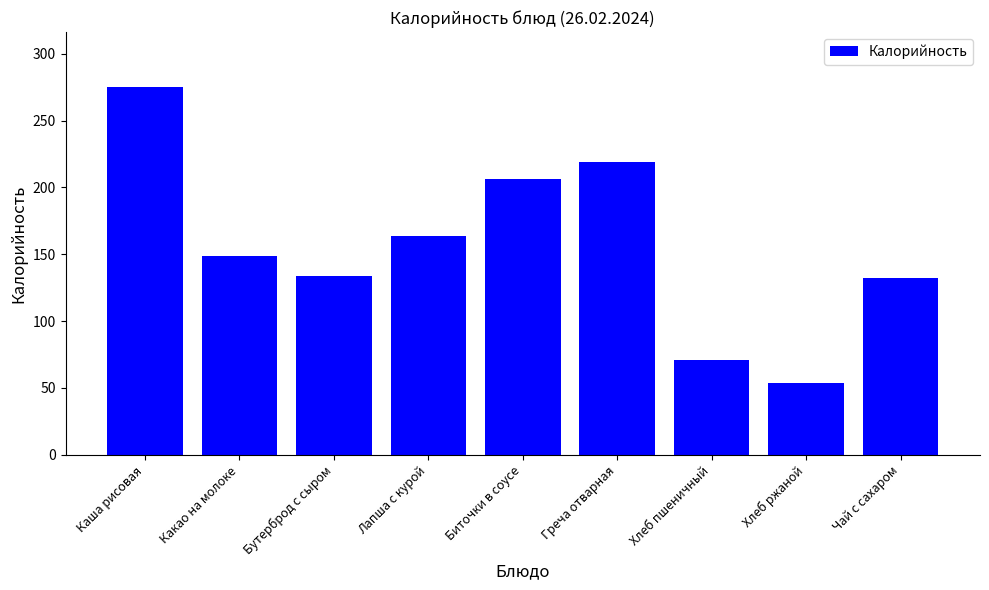

What is the approximate value at Греча отварная, to the nearest 5?

220